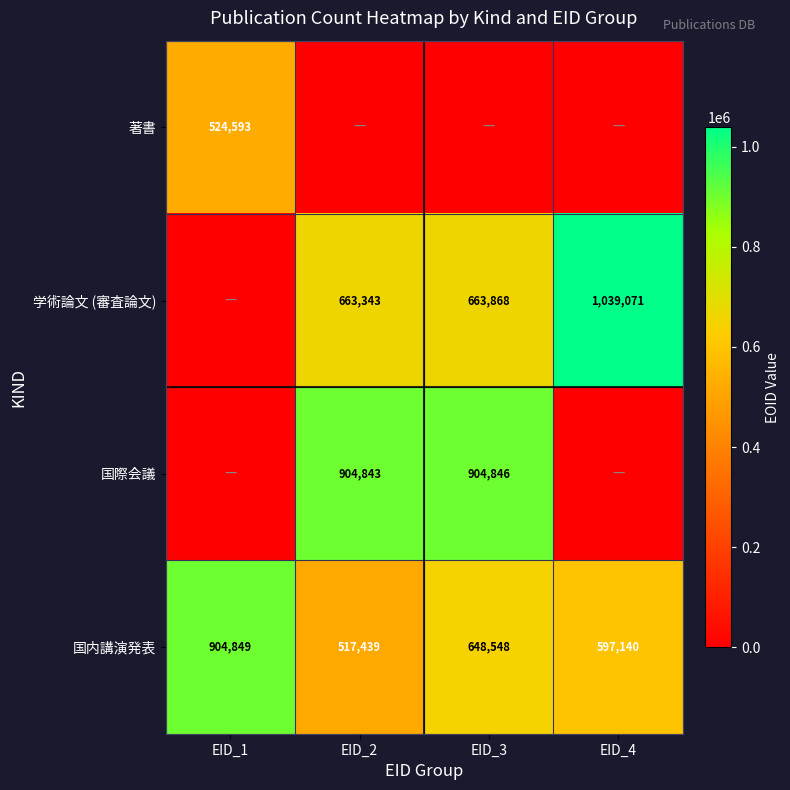

At which category is the sum across all series the highest?

EID_3